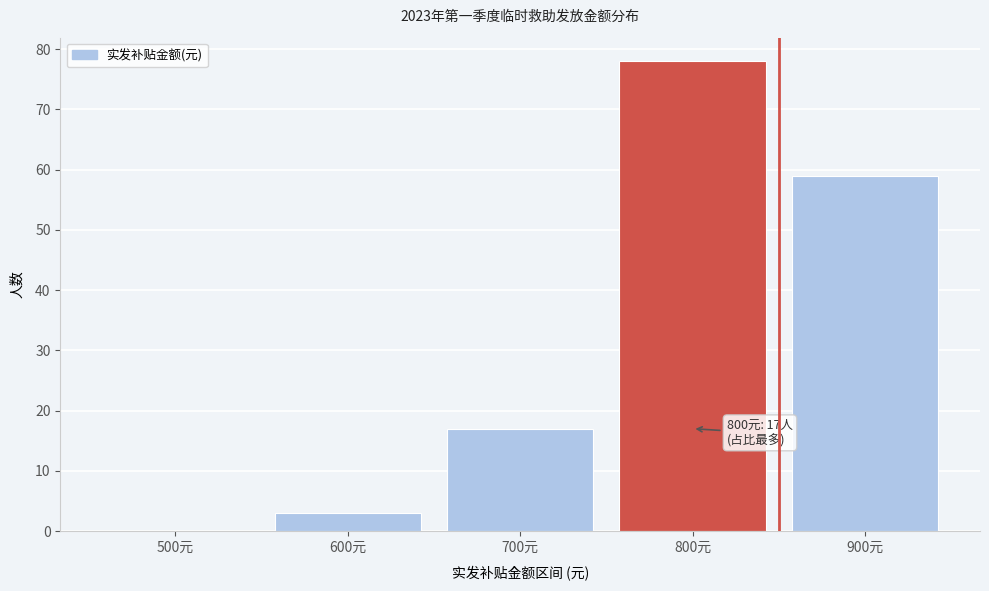

Reading left to right, list all the values displayed in this chart.

500元=0	600元=3	700元=17	800元=78	900元=59